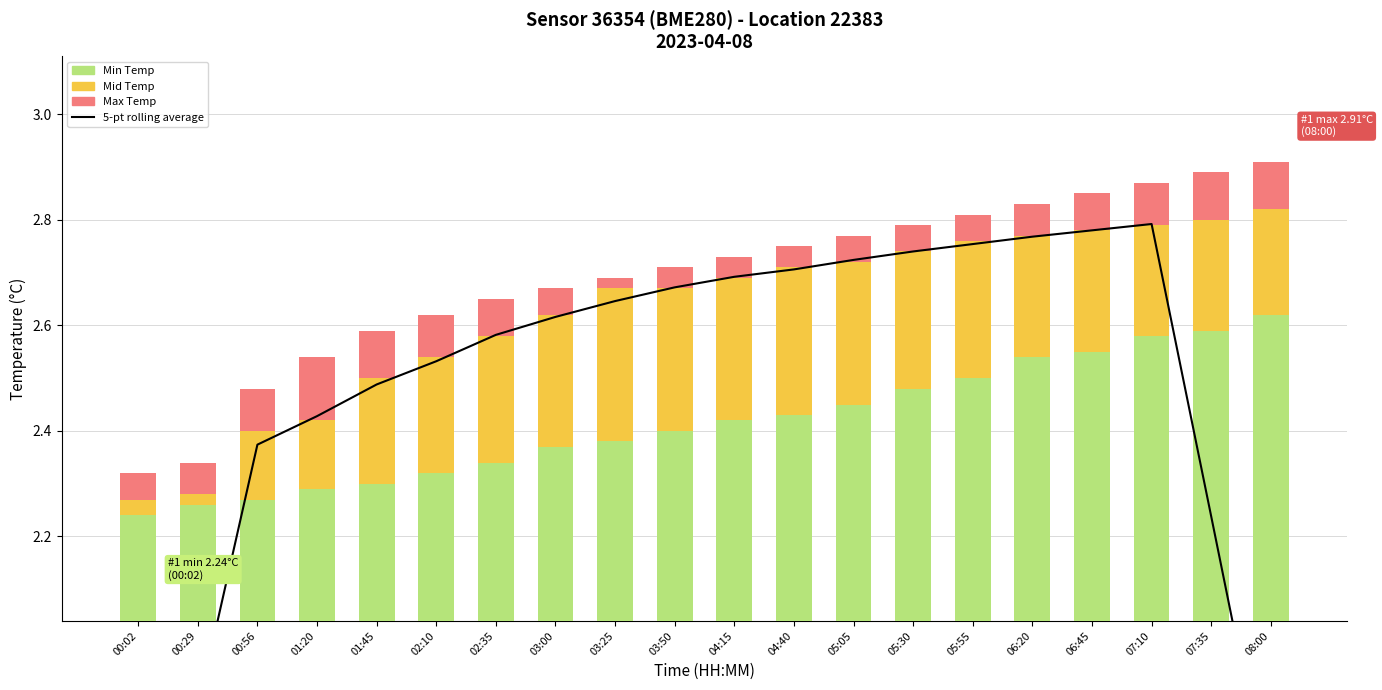

What is the difference between the 5-pt rolling average values at 02:35 and 06:45?

0.2